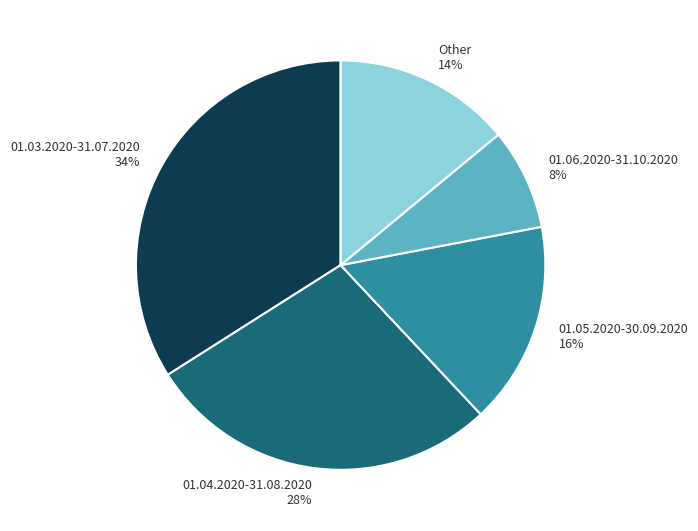

What is the smallest slice in the pie chart?

01.06.2020-31.10.2020